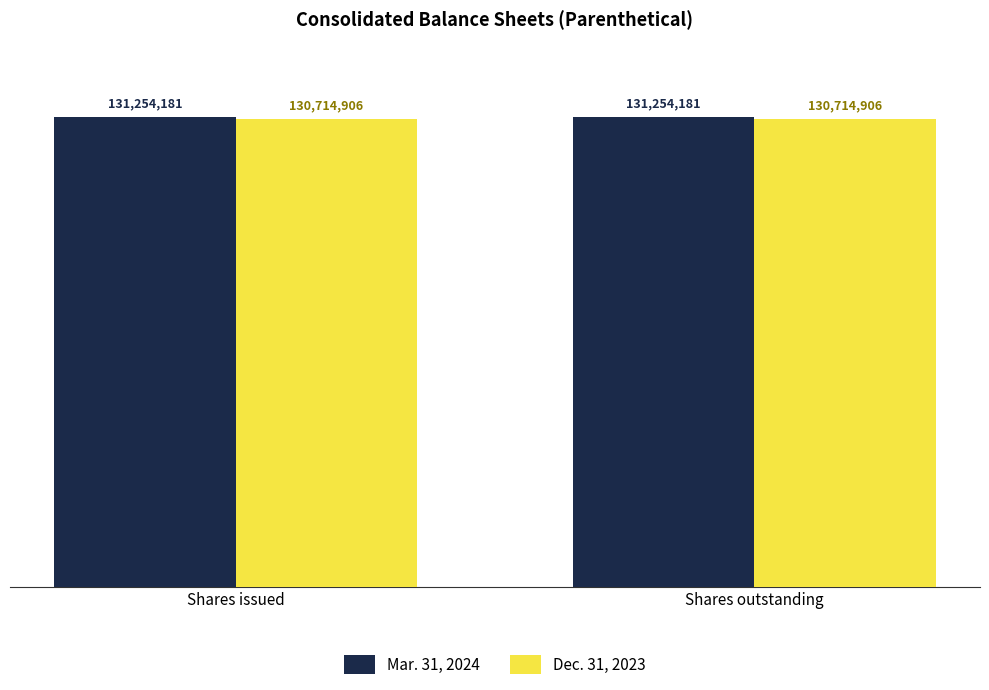

True or false: Mar. 31, 2024 has a value of 29237771 at Shares outstanding.

False